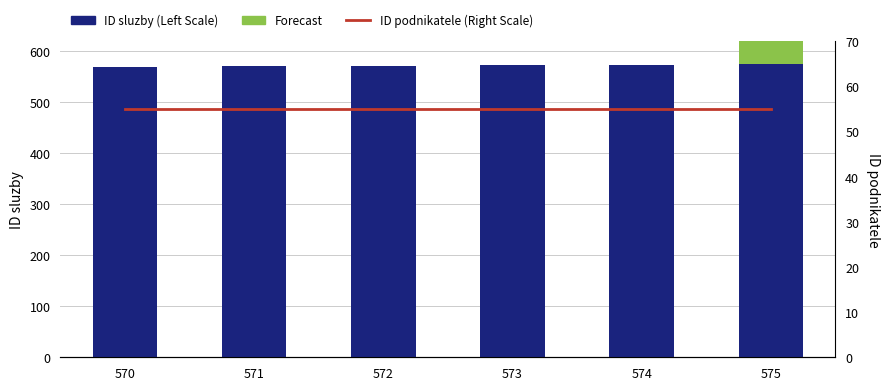

Which series has the largest range (max minus min)?

Forecast